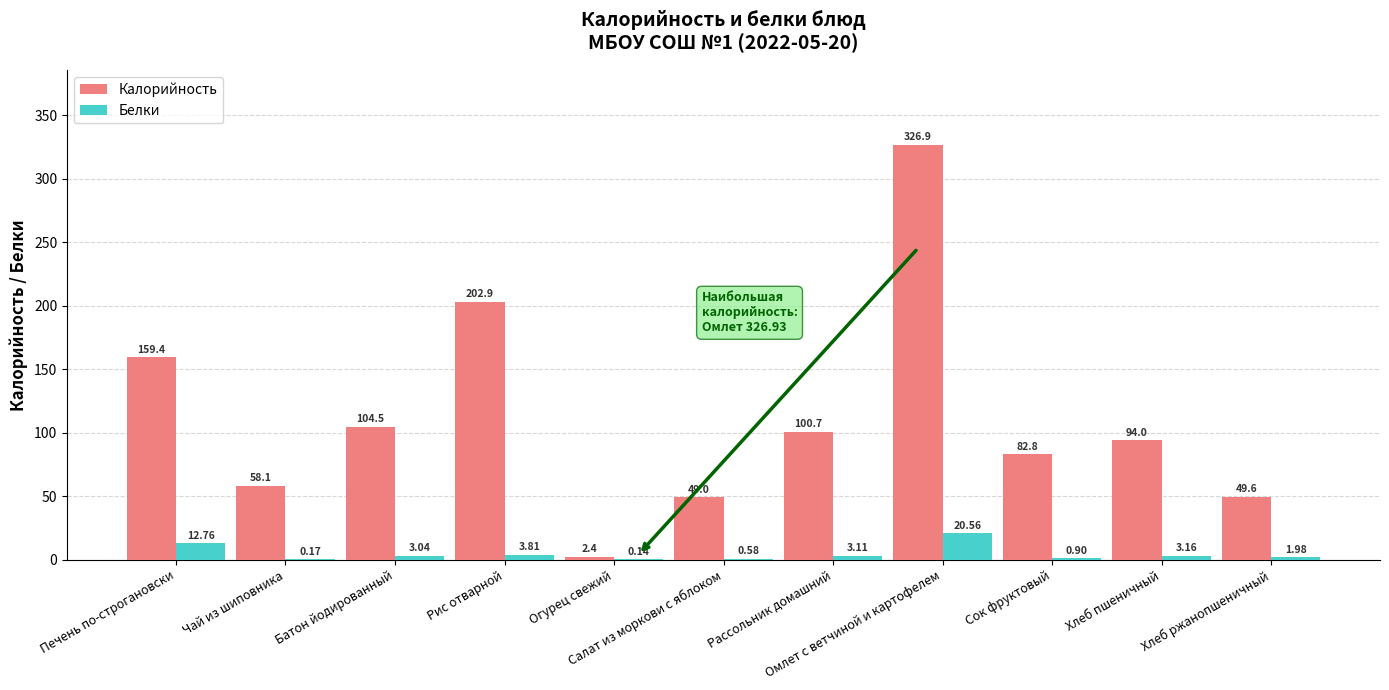

Count the number of data series in this chart.

2